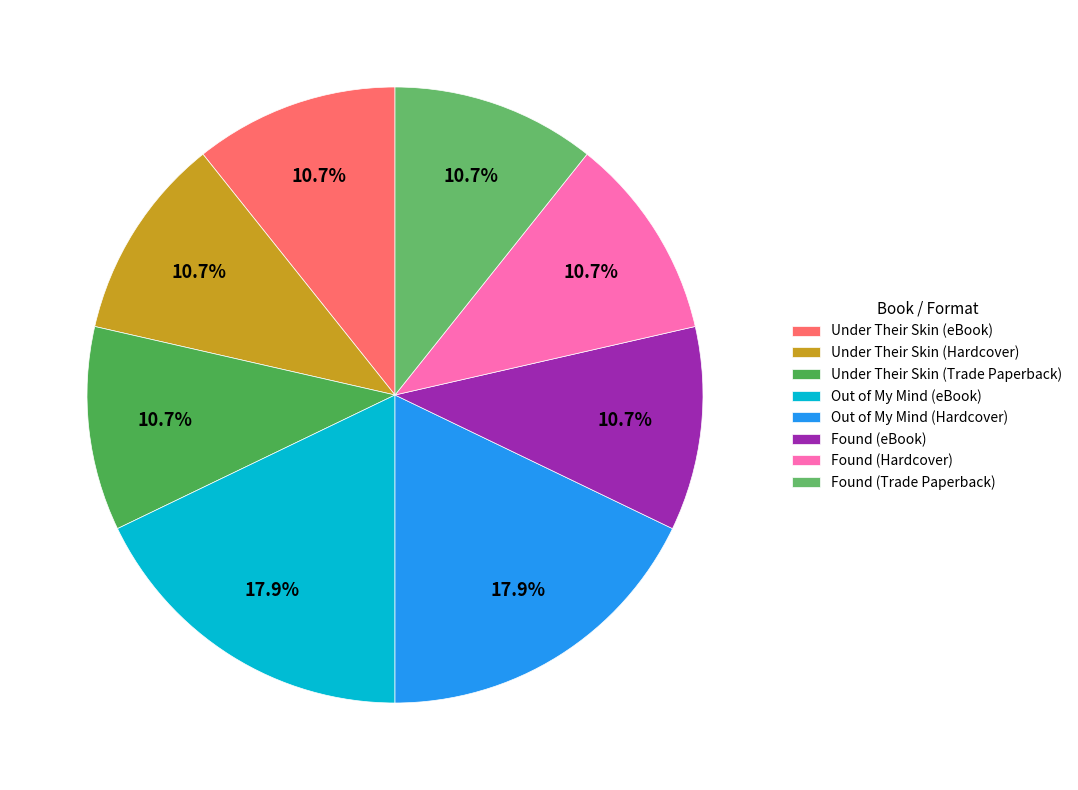

Rank the categories by value from lowest to highest.

Under Their Skin (eBook), Under Their Skin (Hardcover), Under Their Skin (Trade Paperback), Found (eBook), Found (Hardcover), Found (Trade Paperback), Out of My Mind (eBook), Out of My Mind (Hardcover)